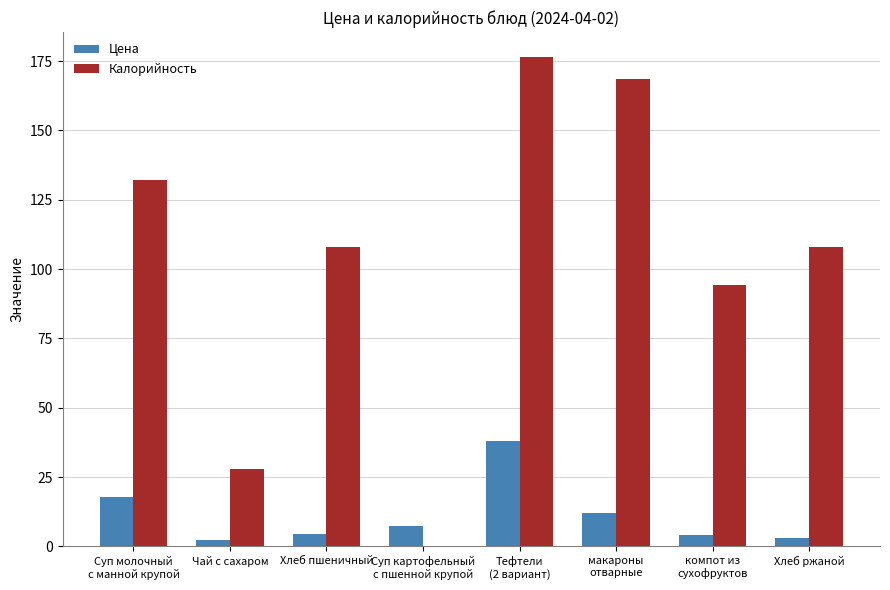

What is the maximum value for Цена?

38.2